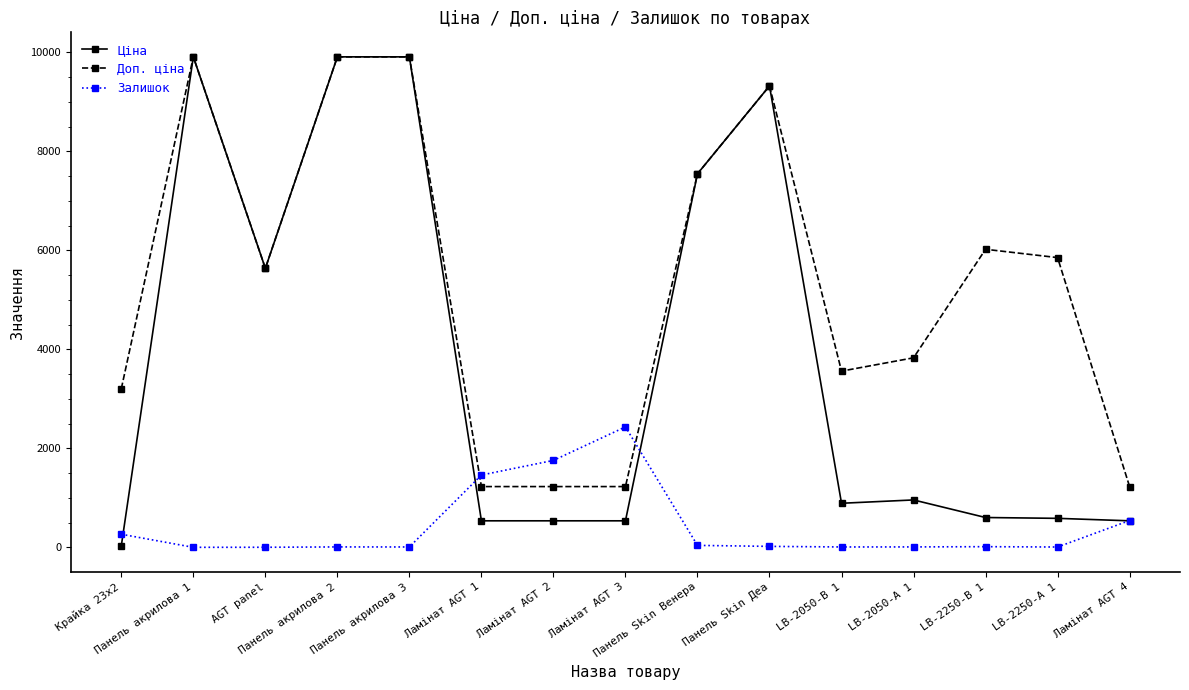

At which category does Доп. ціна reach its first local peak?

Панель акрилова 1